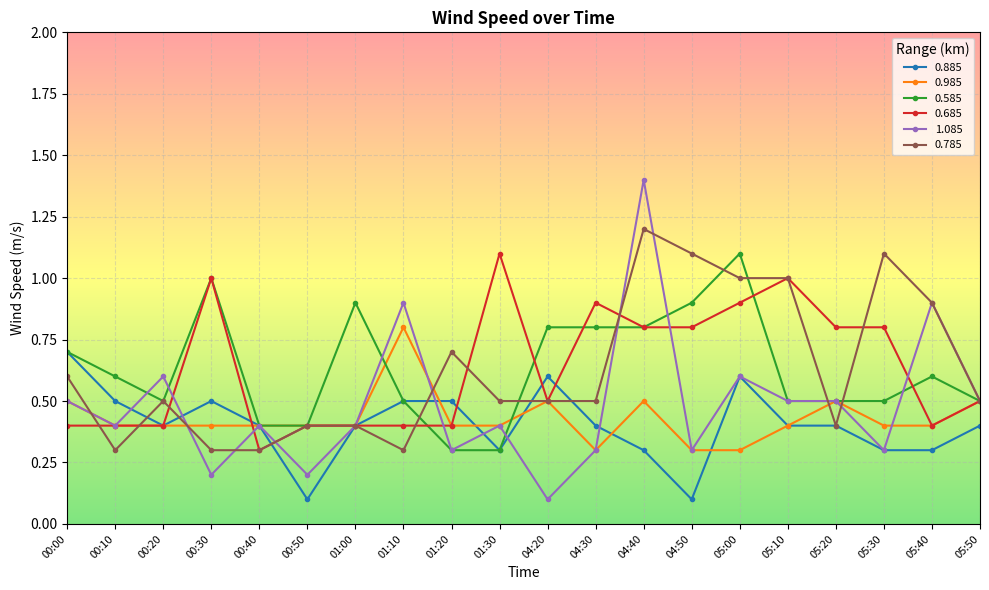

Reading right to left, list all the values displayed in this chart.

0.885: 05:50=0.4	05:40=0.3	05:30=0.3	05:20=0.4	05:10=0.4	05:00=0.6	04:50=0.1	04:40=0.3	04:30=0.4	04:20=0.6	01:30=0.3	01:20=0.5	01:10=0.5	01:00=0.4	00:50=0.1	00:40=0.4	00:30=0.5	00:20=0.4	00:10=0.5	00:00=0.7
0.985: 05:50=0.5	05:40=0.4	05:30=0.4	05:20=0.5	05:10=0.4	05:00=0.3	04:50=0.3	04:40=0.5	04:30=0.3	04:20=0.5	01:30=0.4	01:20=0.4	01:10=0.8	01:00=0.4	00:50=0.4	00:40=0.4	00:30=0.4	00:20=0.4	00:10=0.4	00:00=0.5
0.585: 05:50=0.5	05:40=0.6	05:30=0.5	05:20=0.5	05:10=0.5	05:00=1.1	04:50=0.9	04:40=0.8	04:30=0.8	04:20=0.8	01:30=0.3	01:20=0.3	01:10=0.5	01:00=0.9	00:50=0.4	00:40=0.4	00:30=1.0	00:20=0.5	00:10=0.6	00:00=0.7
0.685: 05:50=0.5	05:40=0.4	05:30=0.8	05:20=0.8	05:10=1.0	05:00=0.9	04:50=0.8	04:40=0.8	04:30=0.9	04:20=0.5	01:30=1.1	01:20=0.4	01:10=0.4	01:00=0.4	00:50=0.4	00:40=0.3	00:30=1.0	00:20=0.4	00:10=0.4	00:00=0.4
1.085: 05:50=0.5	05:40=0.9	05:30=0.3	05:20=0.5	05:10=0.5	05:00=0.6	04:50=0.3	04:40=1.4	04:30=0.3	04:20=0.1	01:30=0.4	01:20=0.3	01:10=0.9	01:00=0.4	00:50=0.2	00:40=0.4	00:30=0.2	00:20=0.6	00:10=0.4	00:00=0.5
0.785: 05:50=0.5	05:40=0.9	05:30=1.1	05:20=0.4	05:10=1.0	05:00=1.0	04:50=1.1	04:40=1.2	04:30=0.5	04:20=0.5	01:30=0.5	01:20=0.7	01:10=0.3	01:00=0.4	00:50=0.4	00:40=0.3	00:30=0.3	00:20=0.5	00:10=0.3	00:00=0.6